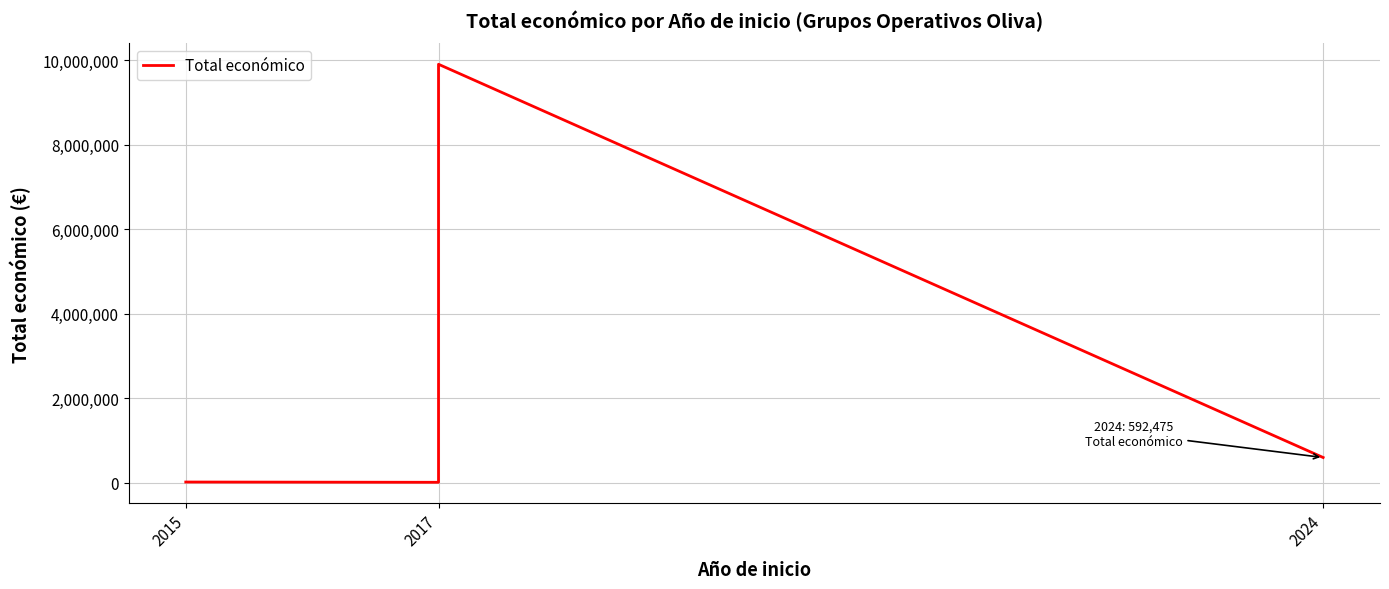

How many points are higher than both their immediate neighbors (excluding endpoints)?

1